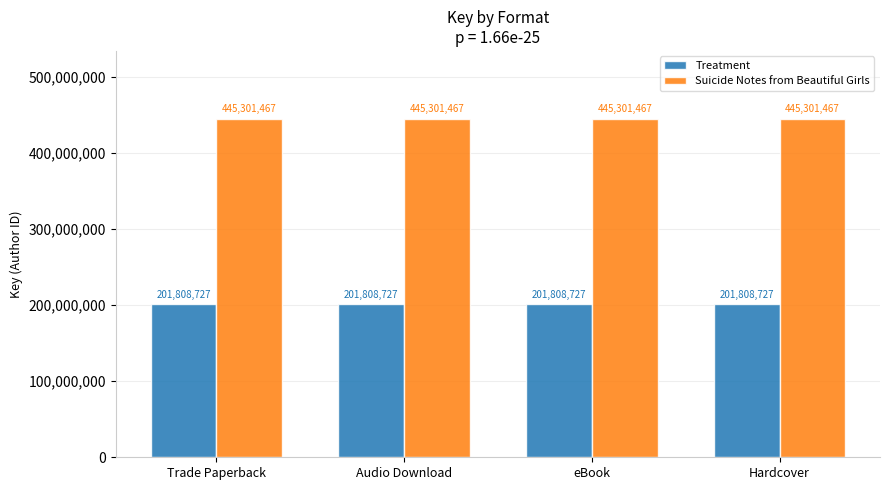

The Treatment series shows 99252473 at Hardcover. True or false?

False